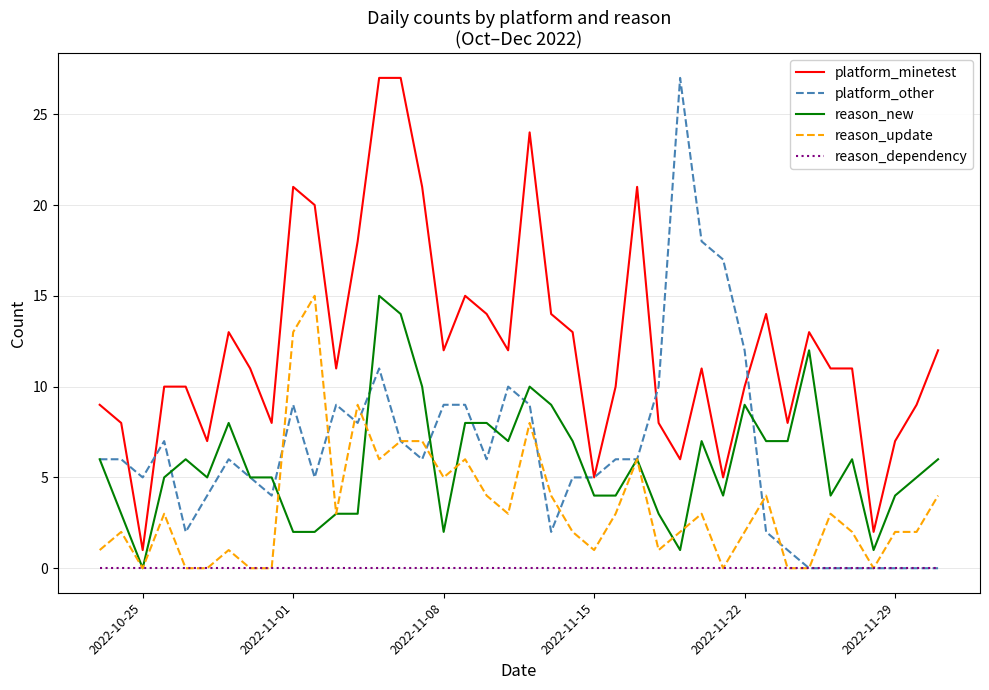

True or false: reason_new has more than 2 interior local peaks.

True